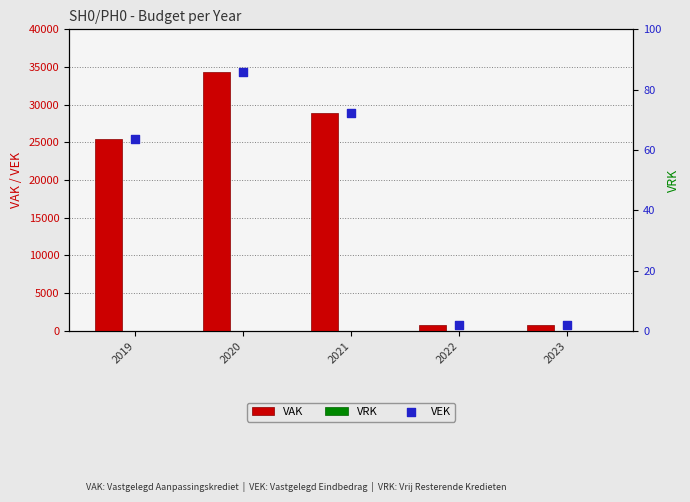

What is the total value across all series at 2020?

34470.0